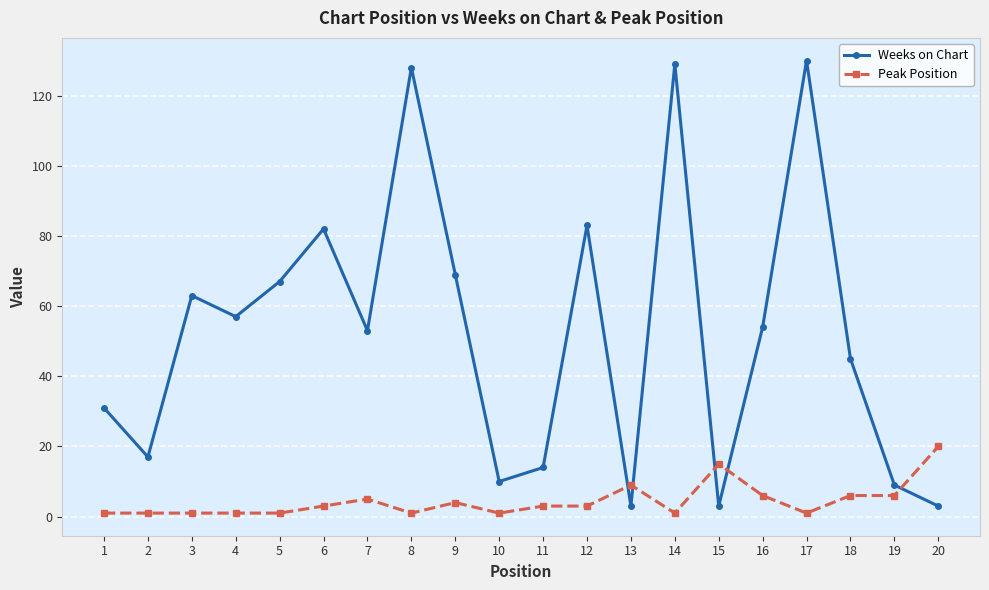

At how many categories does at least one series exceed 89?

3